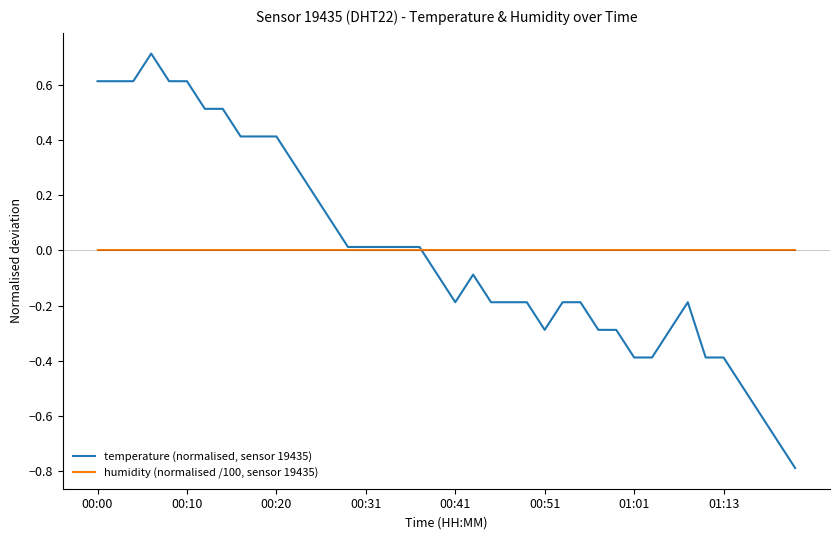

What is the smallest value displayed?

-0.8